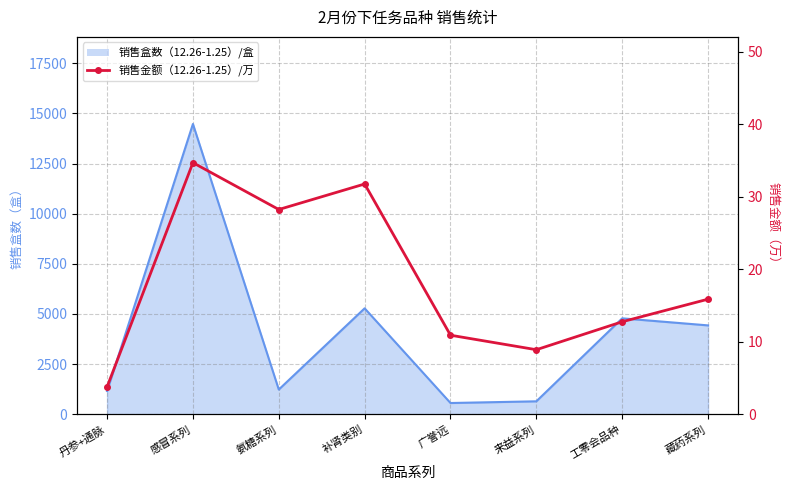

The value at 广誉远 is 10.9. True or false?

True